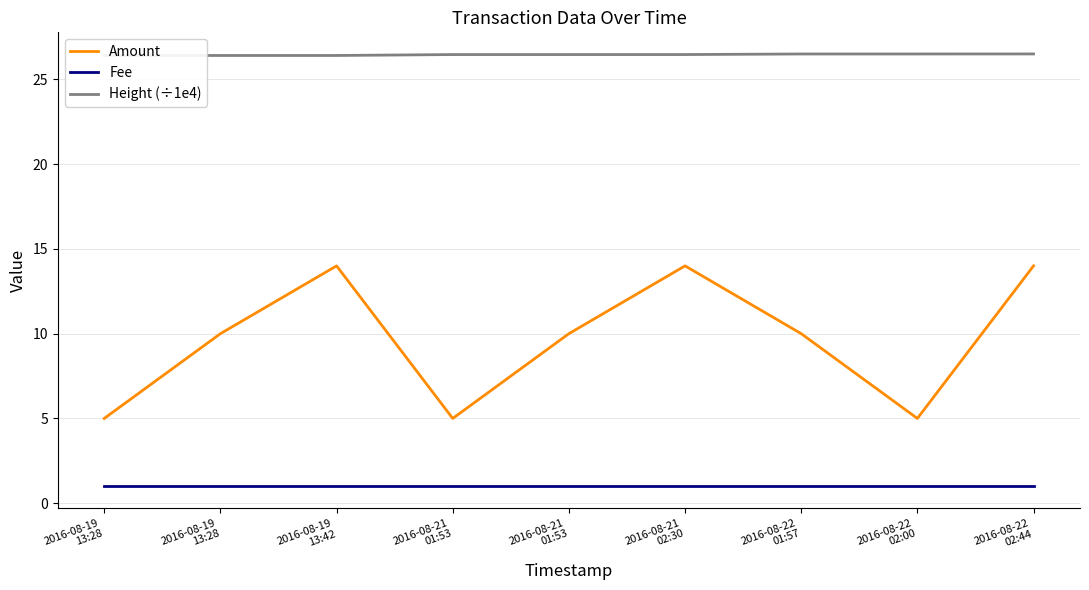

What is the spread (max minus min) of values at 2016-08-21
01:53?

25.5